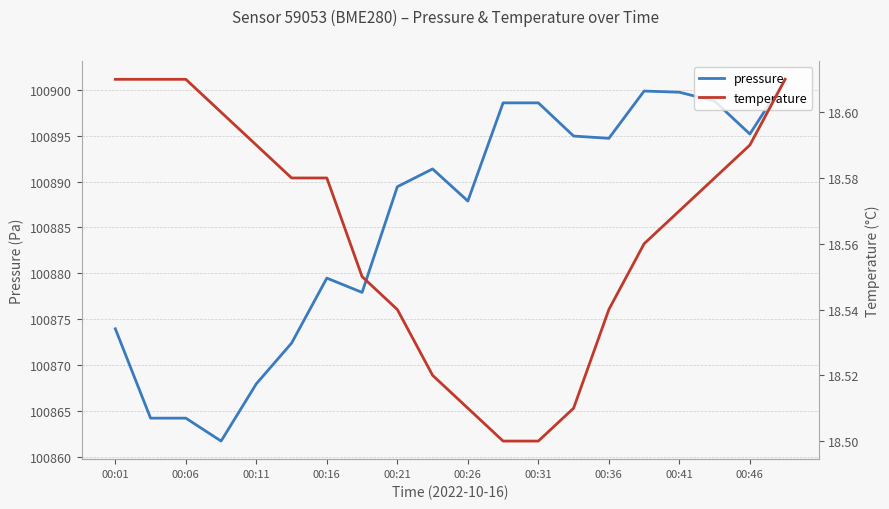

Is this an area chart (filled region under the line)?

No